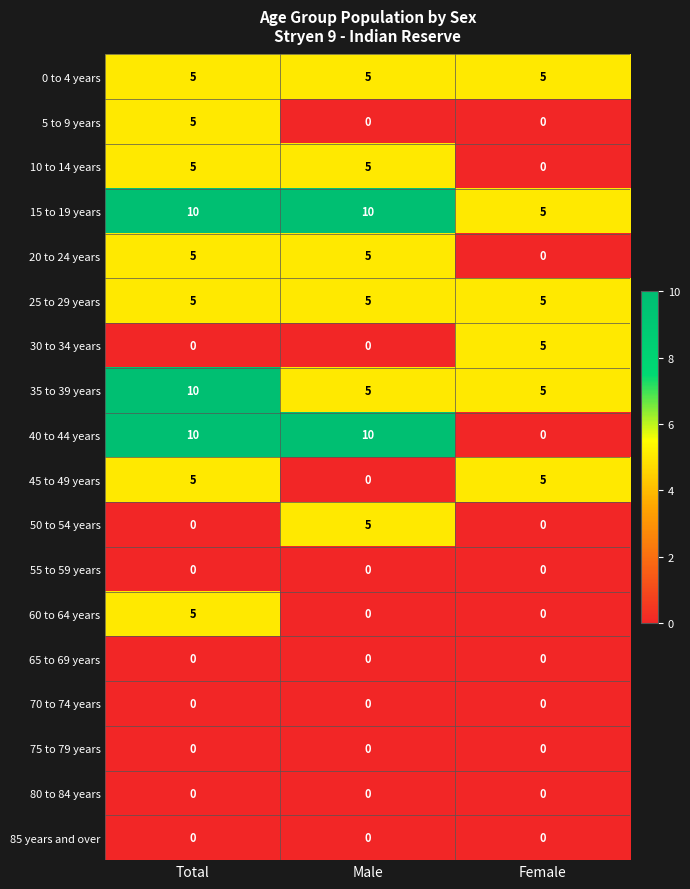

What value does the 0 to 4 years series have at Total?

5